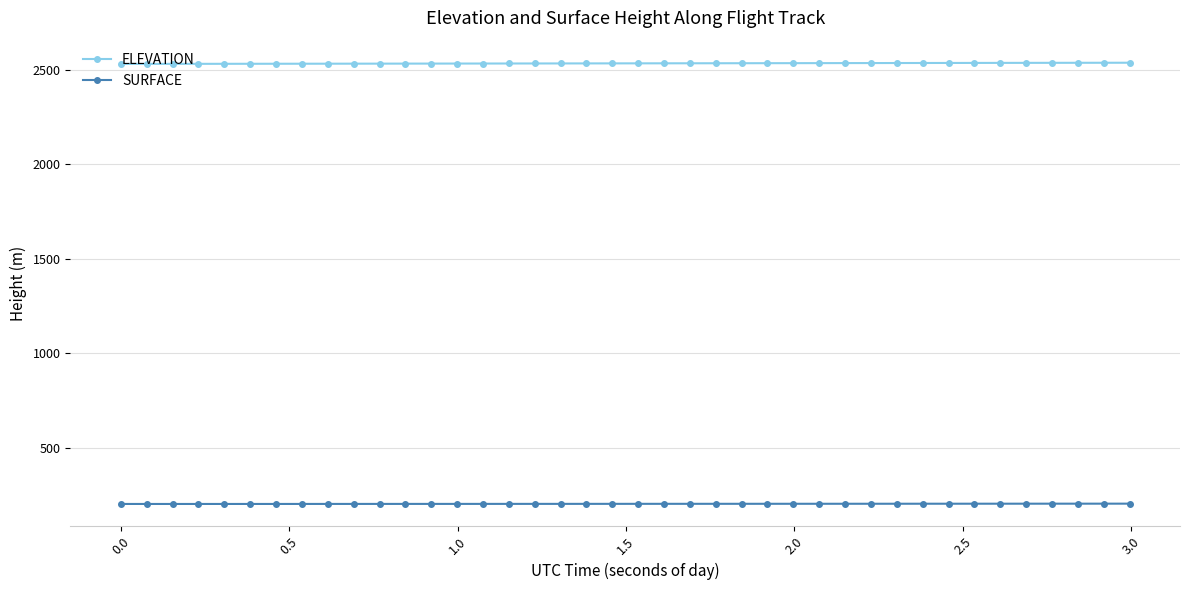

What is the value of the ELEVATION point at the 38th from the left?

2535.7